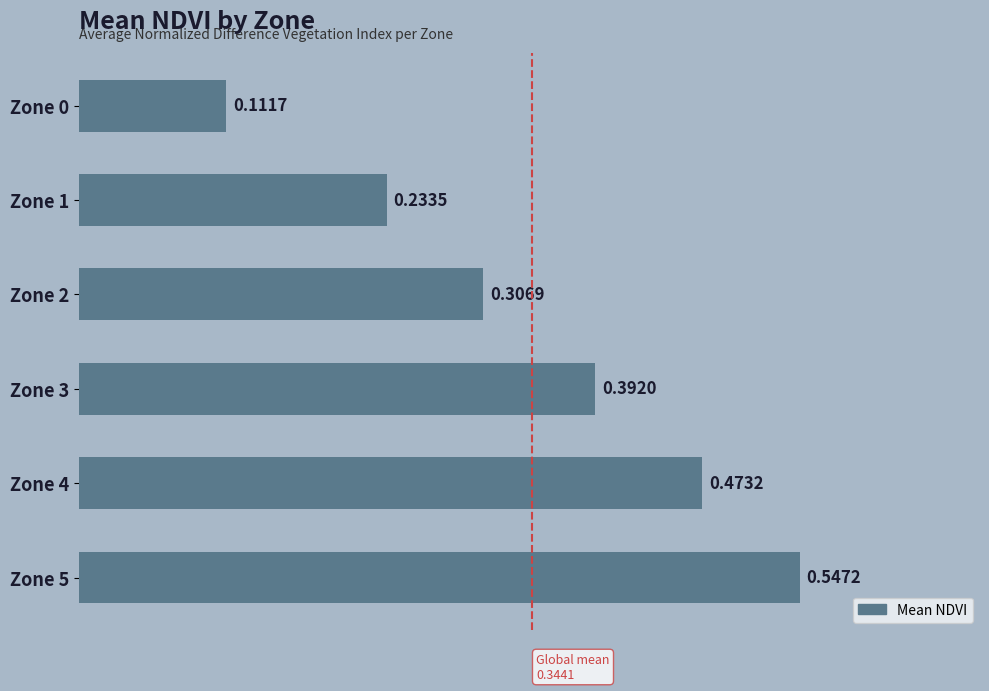

Are the bars horizontal?

Yes